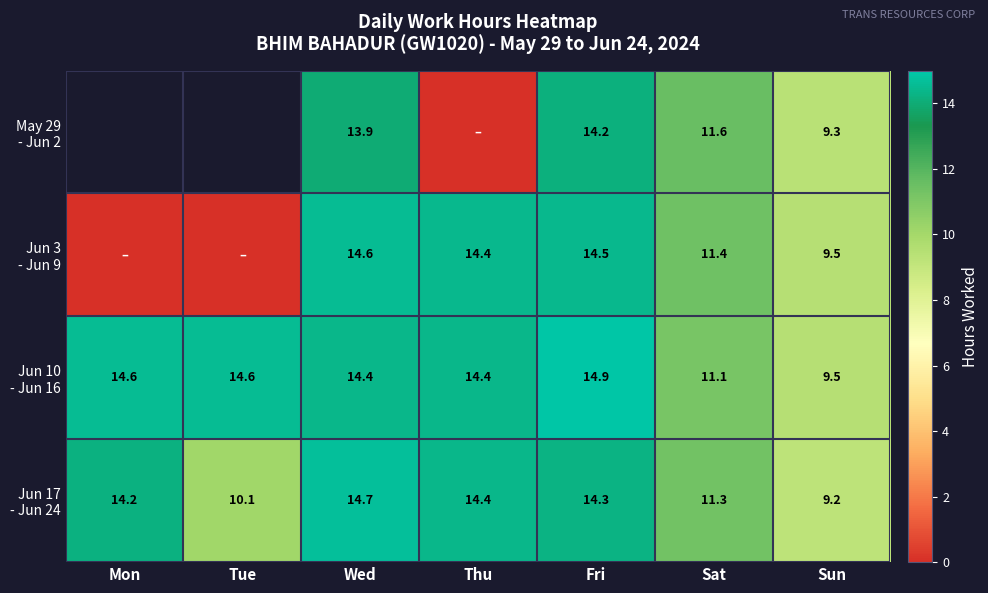

True or false: May 29 - Jun 2 has a value of 14.2 at Fri.

True